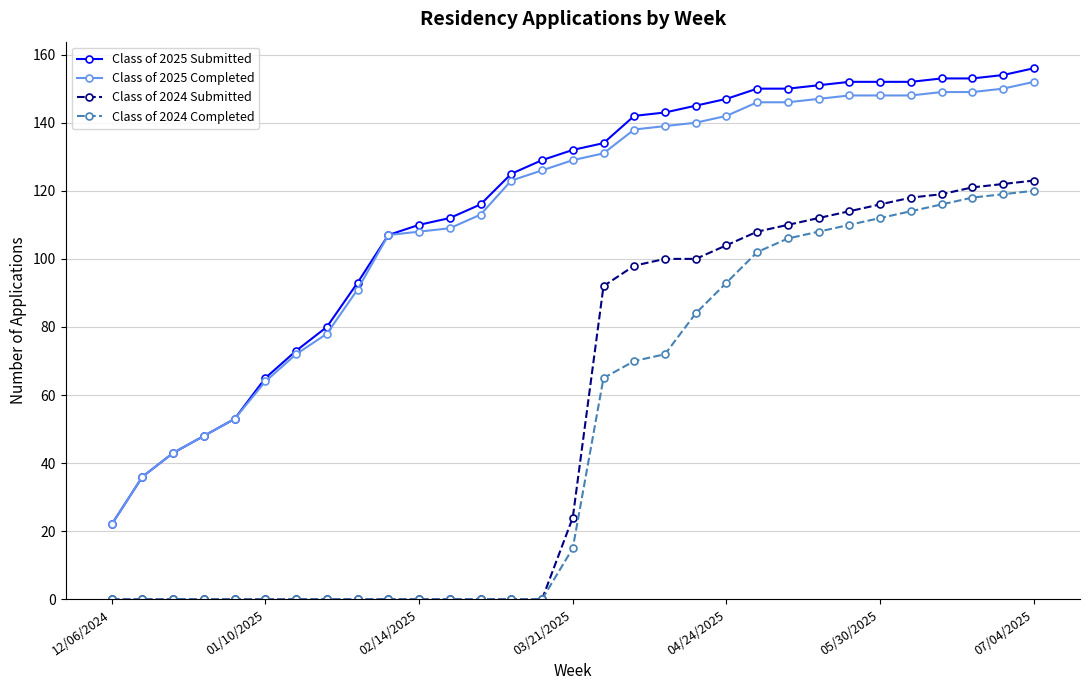

How many lines are shown in the chart?

4